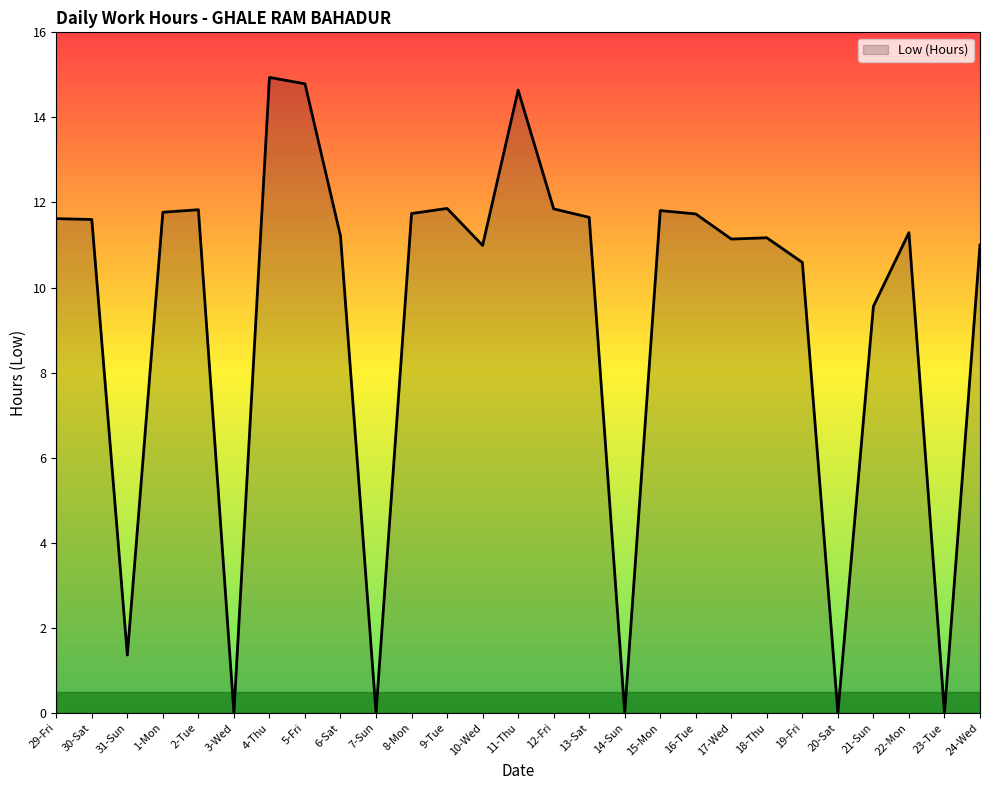

What is the difference between the maximum and minimum values?

14.9